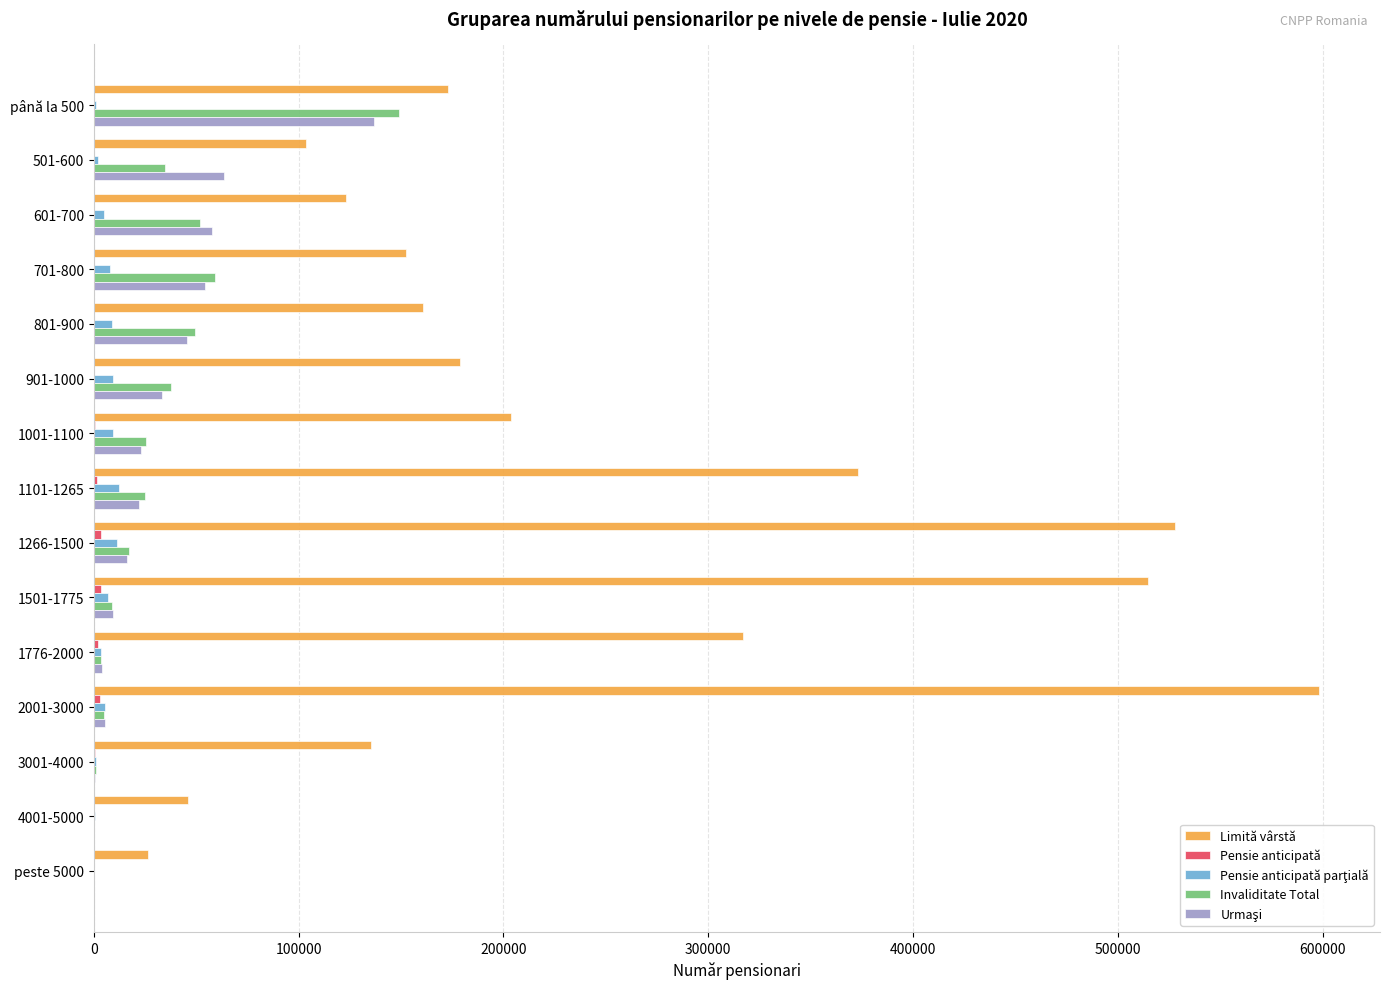

Which label corresponds to the largest value in the chart?

2001-3000